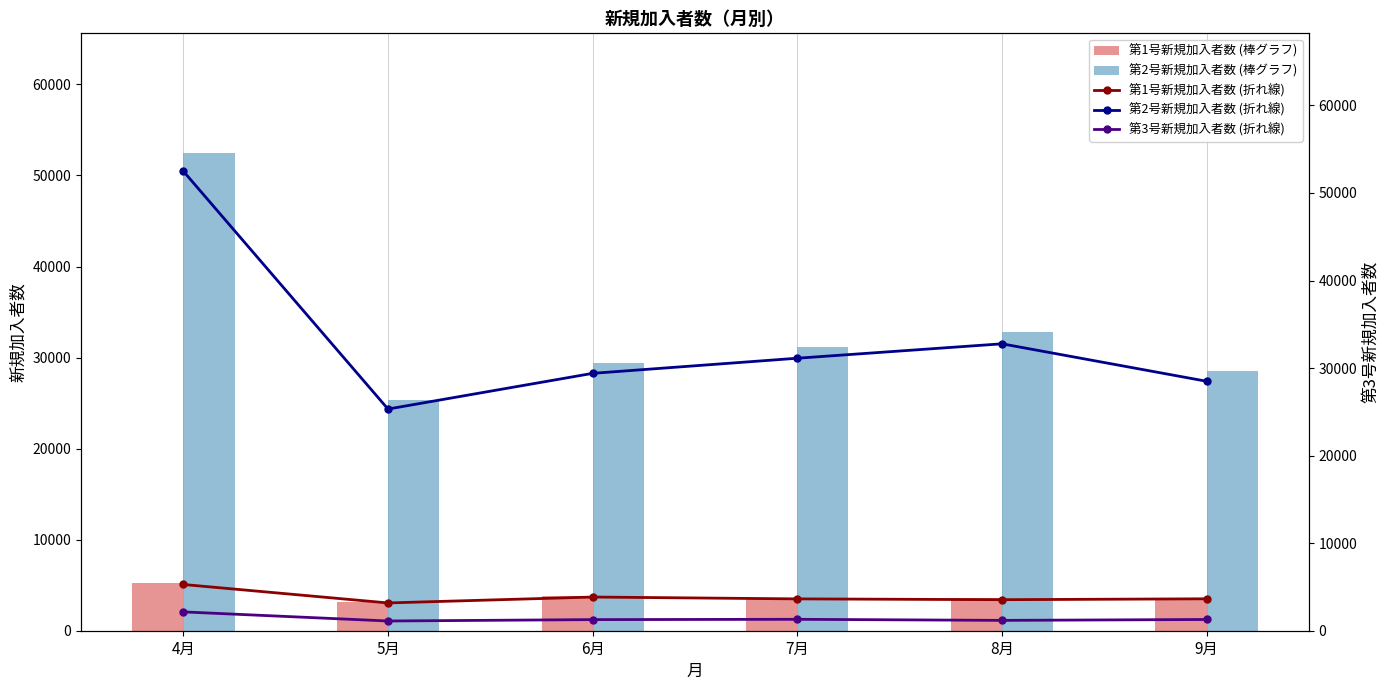

The value of 第1号新規加入者数 (折れ線) at 8月 is 3545. True or false?

True